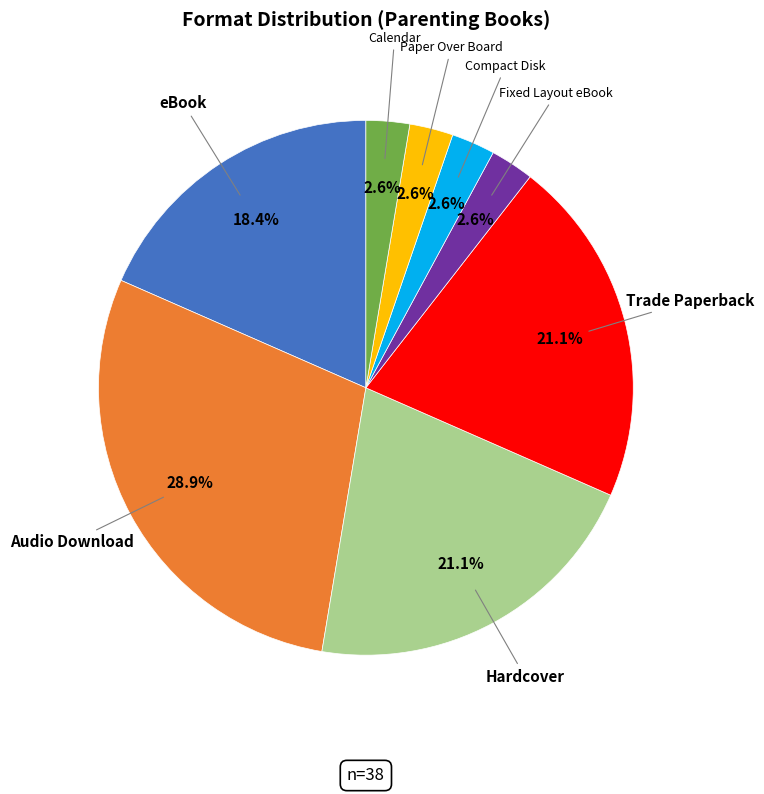

To the nearest percent, what is the difference between the largest and smallest slice percentages?

26%